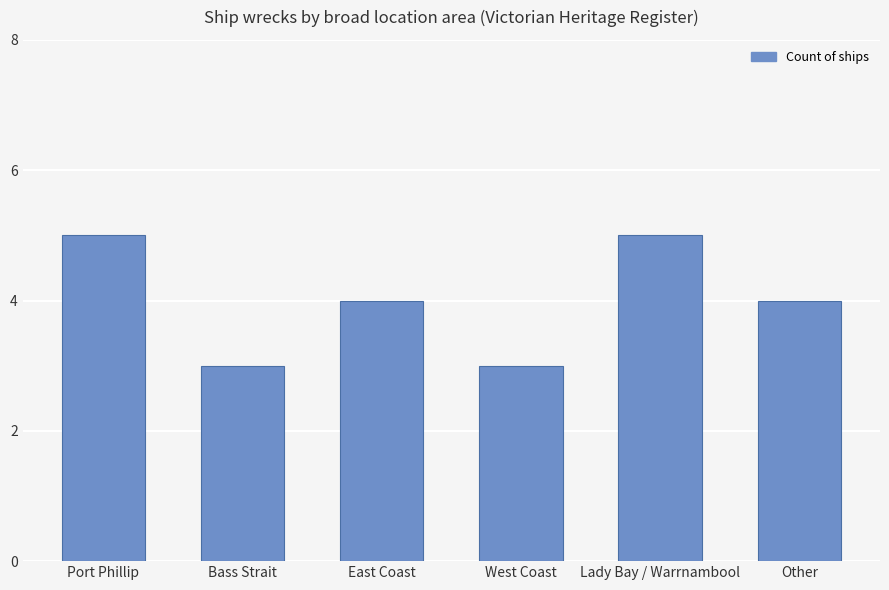

How many data points does each series have?

6